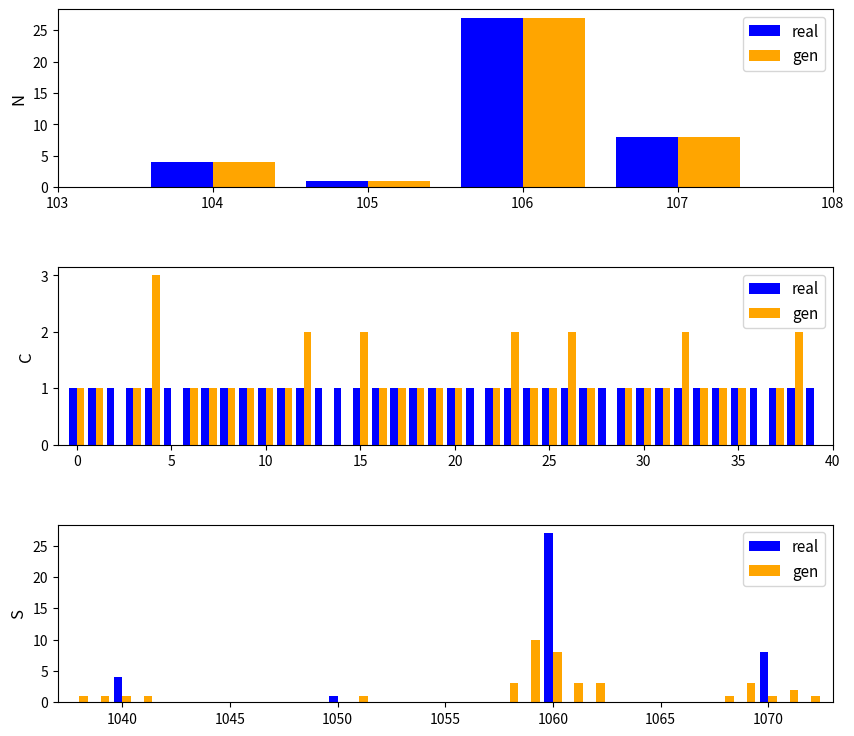

How many categories are shown in the chart?

16